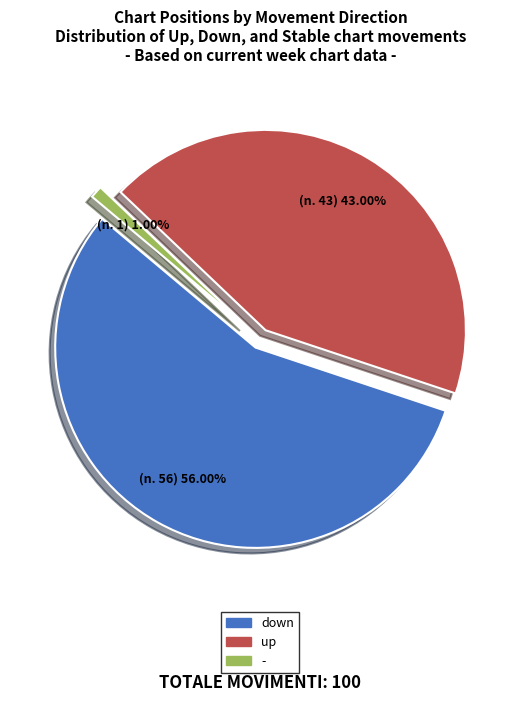

Is it true that - is 25% of the pie?

False